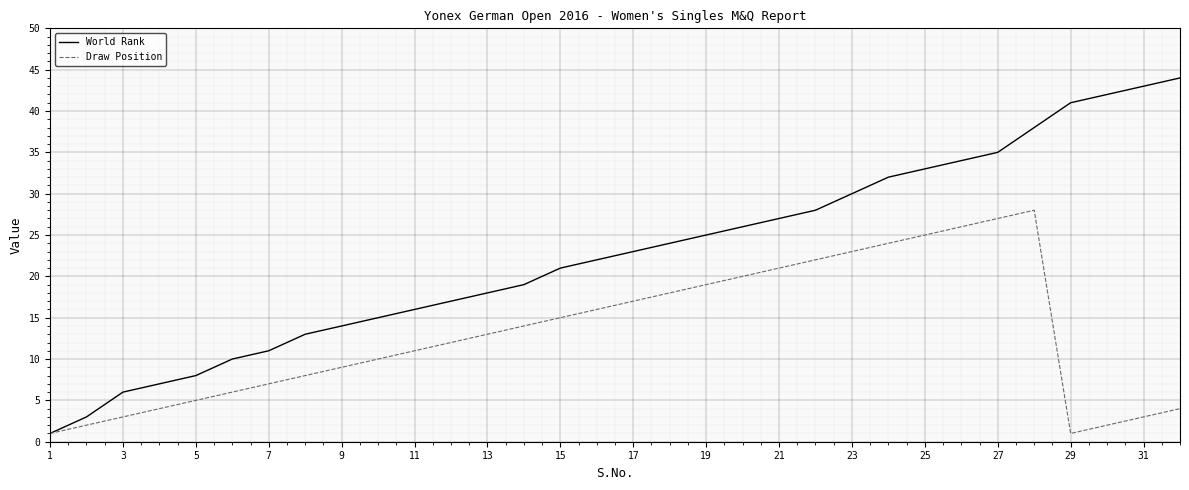

What is the greatest value displayed?

44